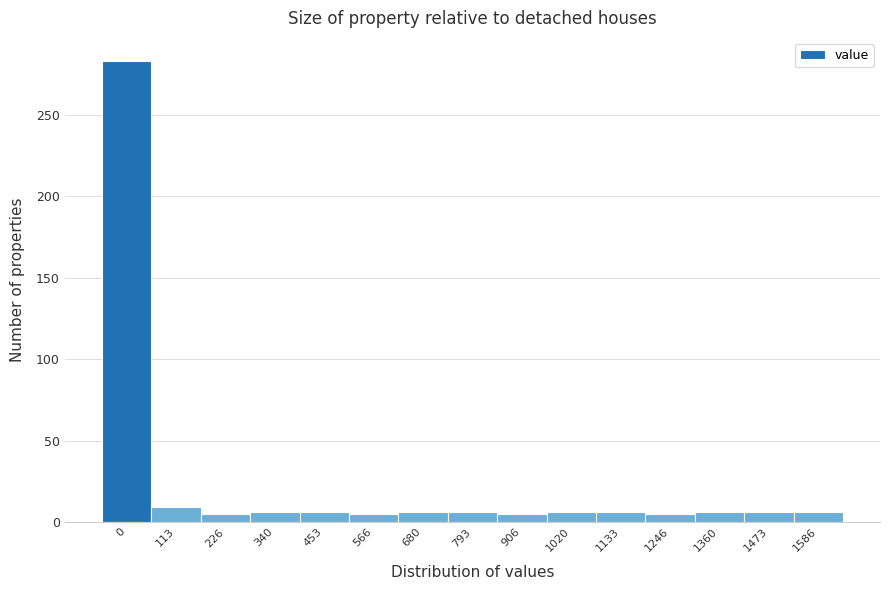

True or false: the data shows 6 at 340.

True